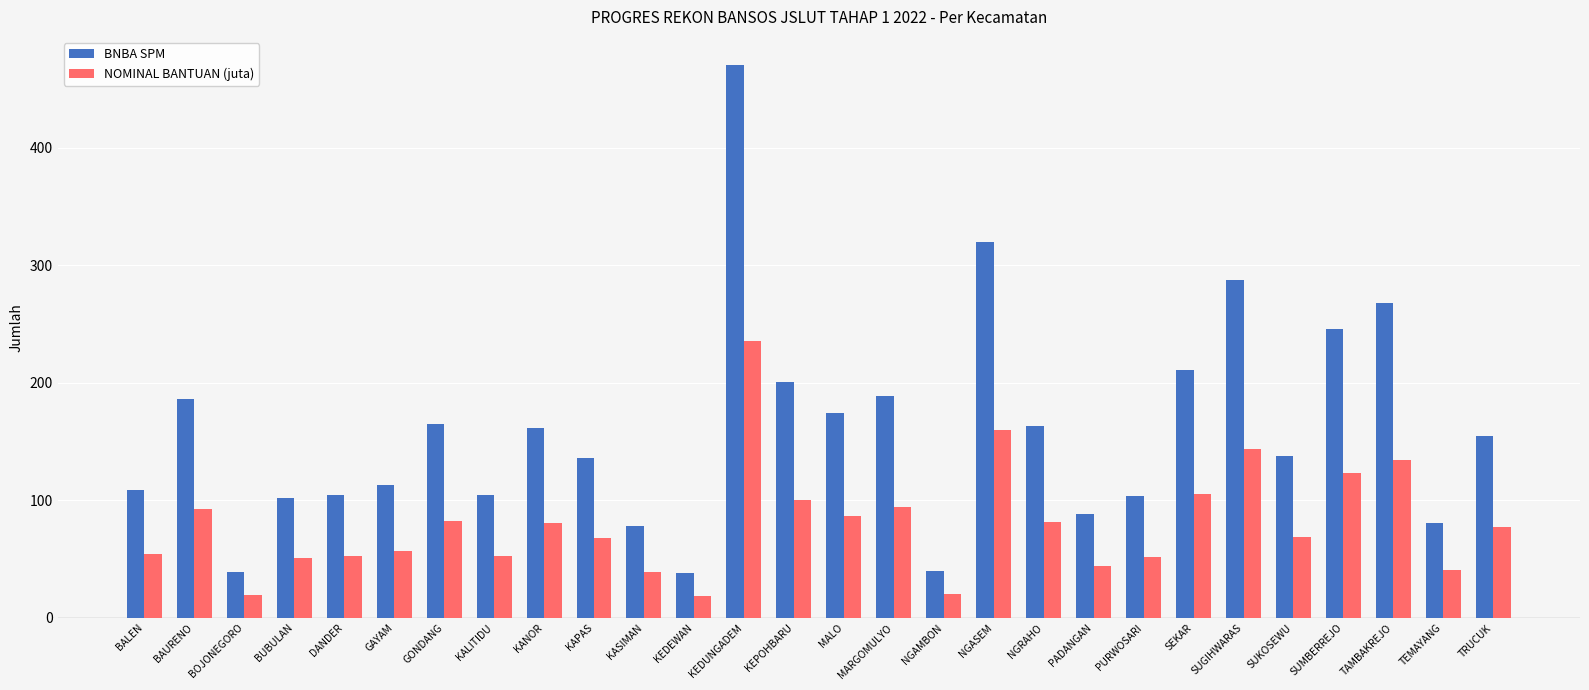

What is the difference between the maximum and minimum values in the BNBA SPM series?

433.0